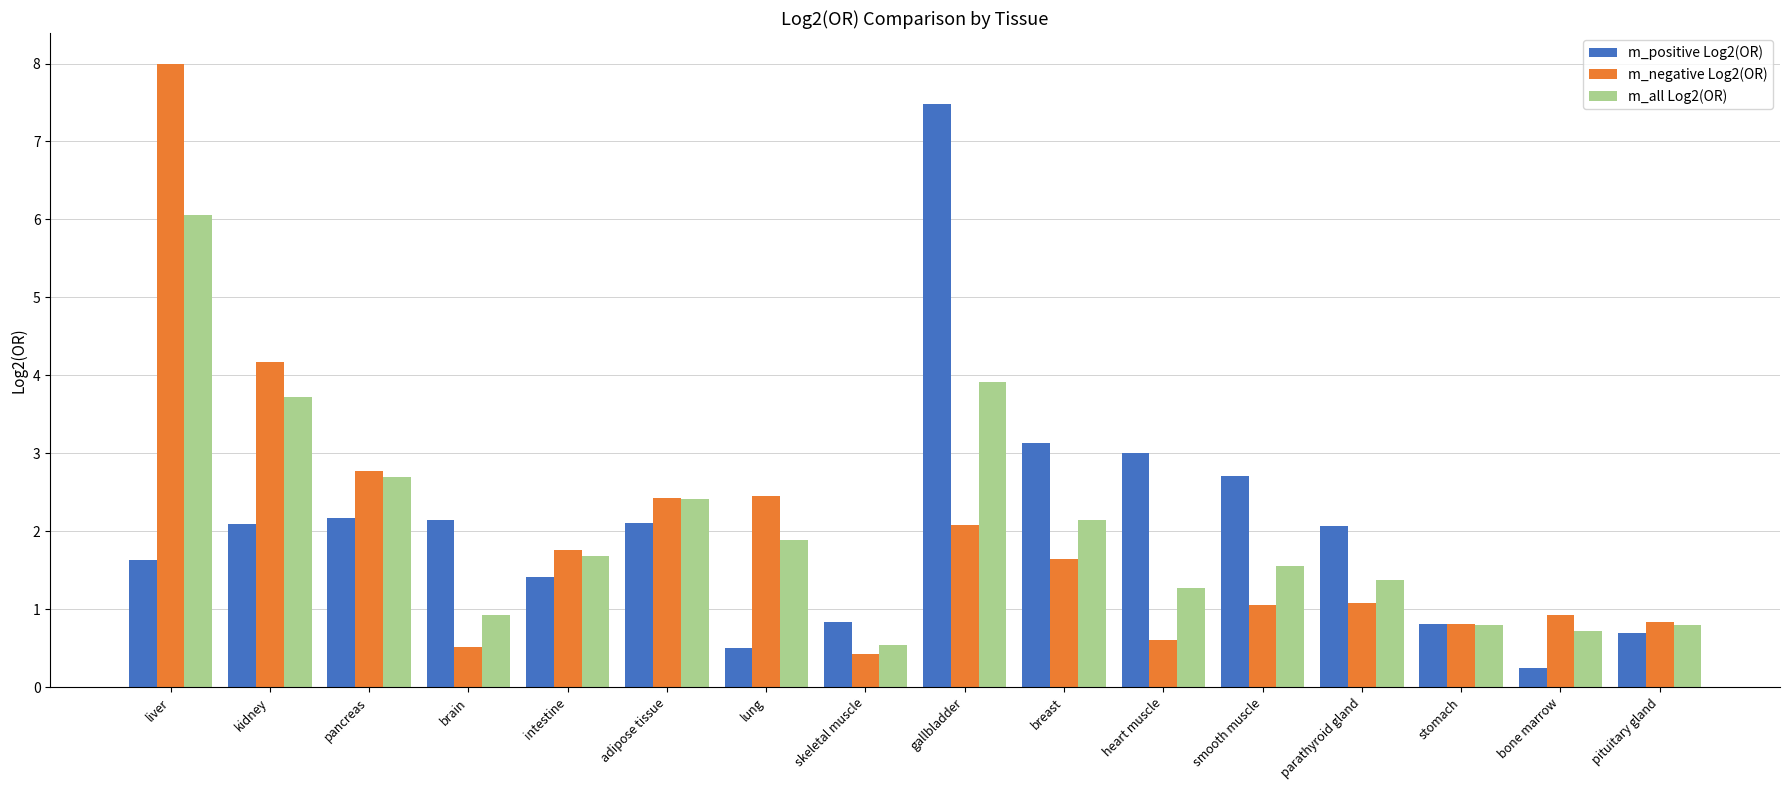

What is the difference between the highest and lowest values at adipose tissue?

0.3